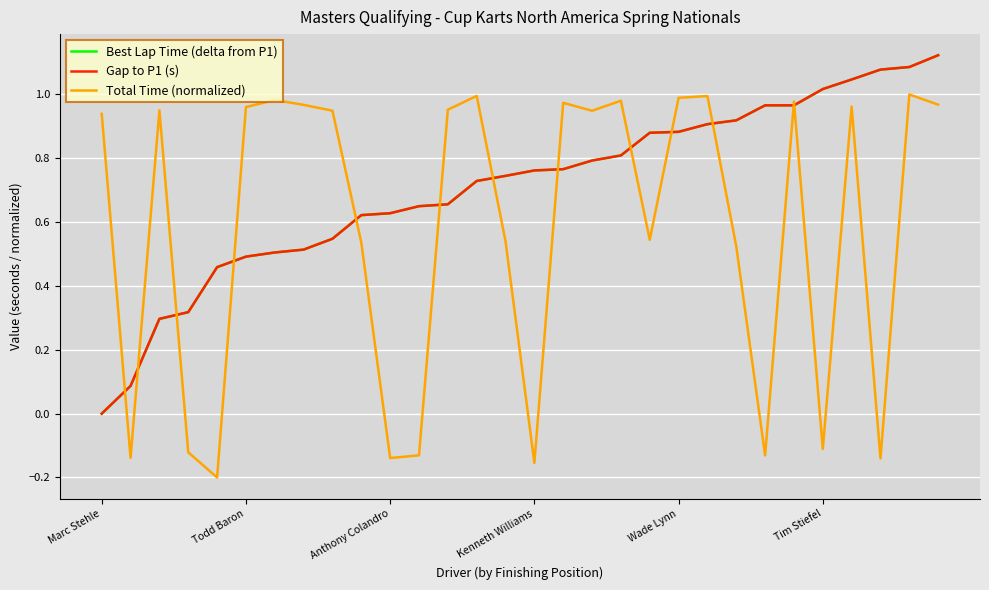

Where do Best Lap Time (delta from P1) and Gap to P1 (s) first cross each other?

9 and 10